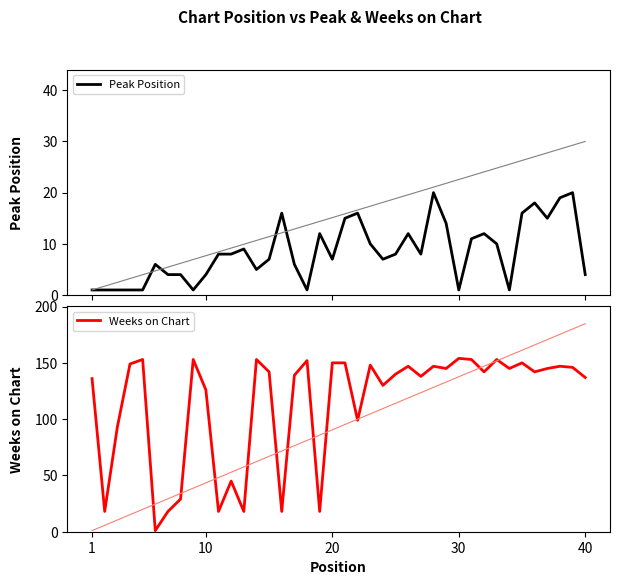

Which label corresponds to the smallest value in the chart?

1